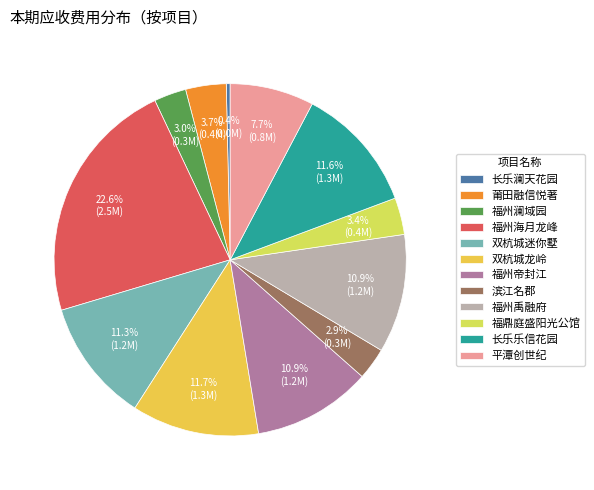

Combined, what portion of the pie is 福州帝封江 and 双杭城龙岭?

22.6%